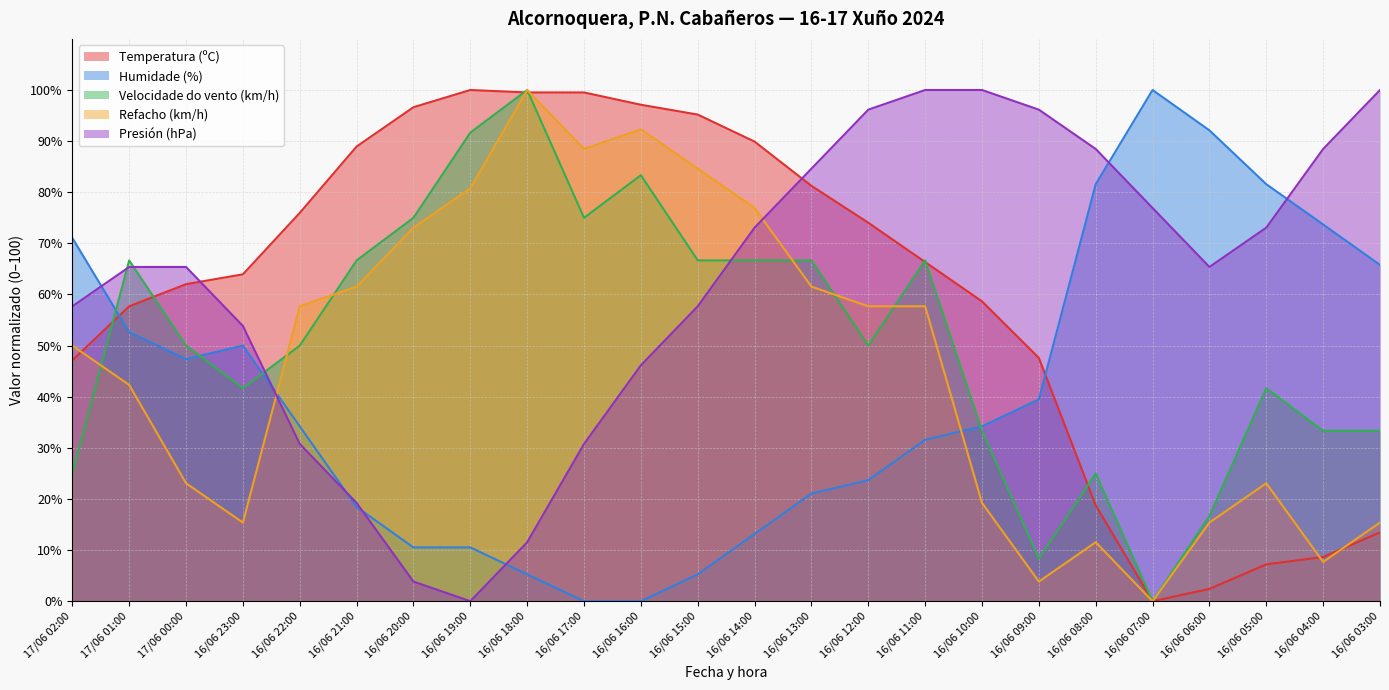

Where do Presión (hPa) and Refacho (km/h) first cross each other?

16/06 23:00 and 16/06 22:00